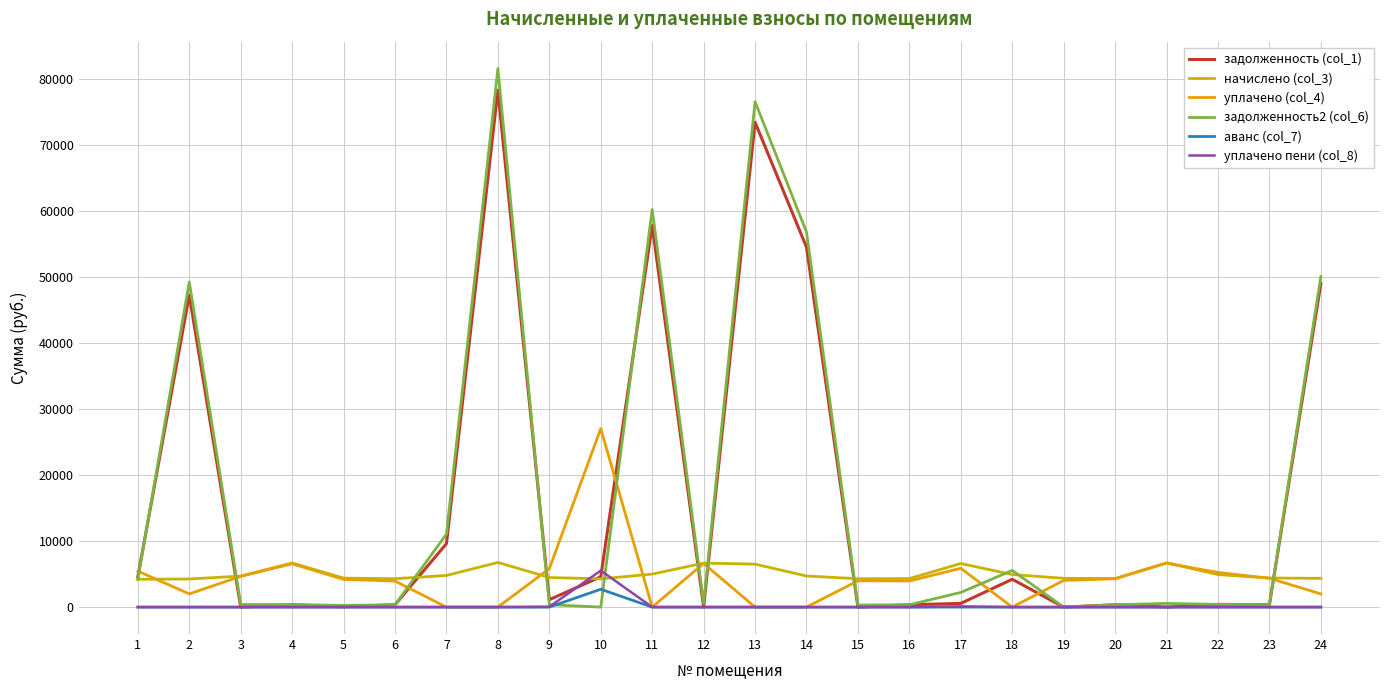

Does the chart have visible grid lines?

Yes